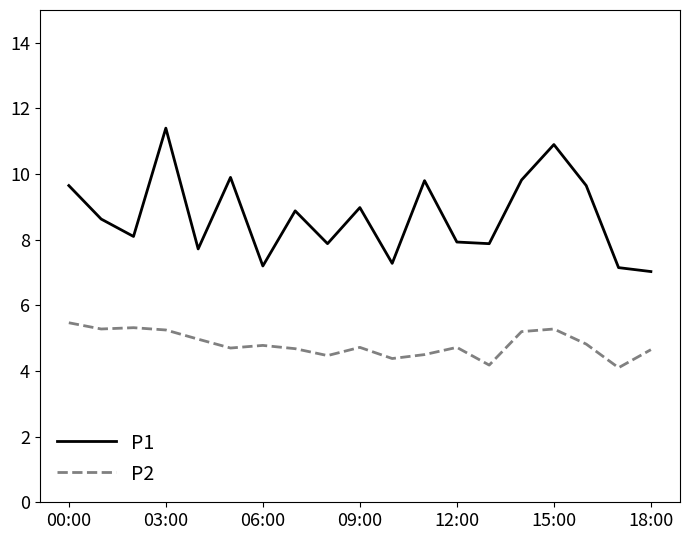

True or false: P2 and P1 cross at least once.

False